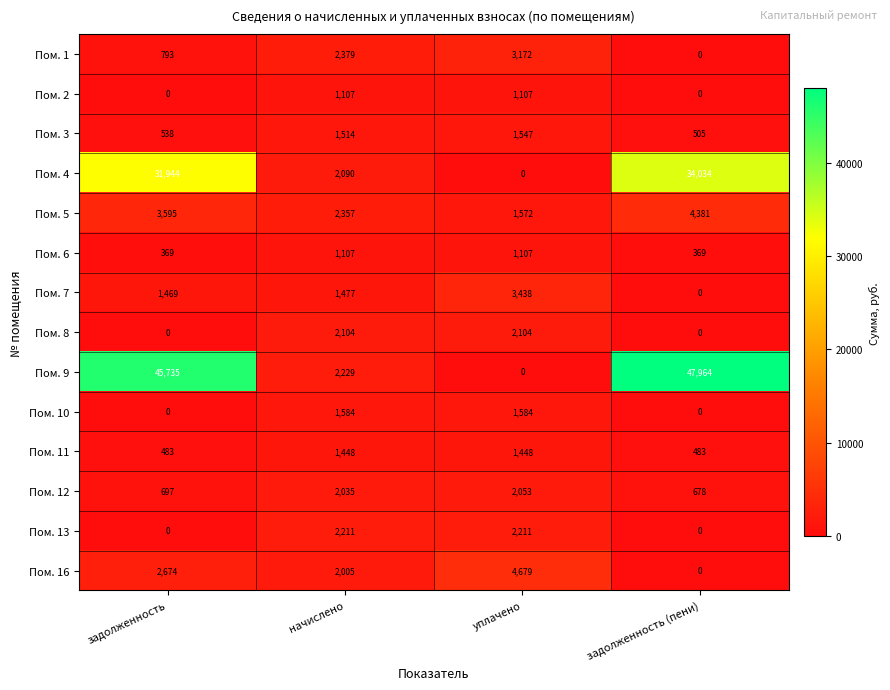

True or false: Пом. 7 has a value of 1620 at задолженность (пени).

False